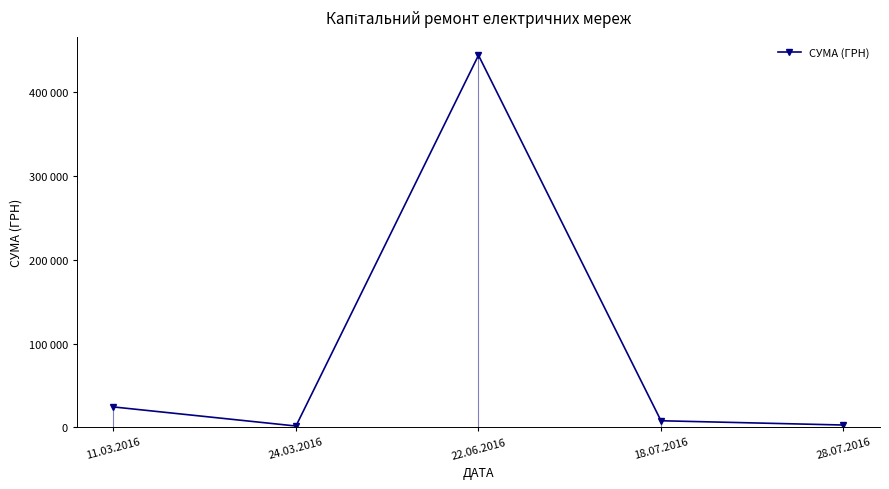

Is this an area chart (filled region under the line)?

No